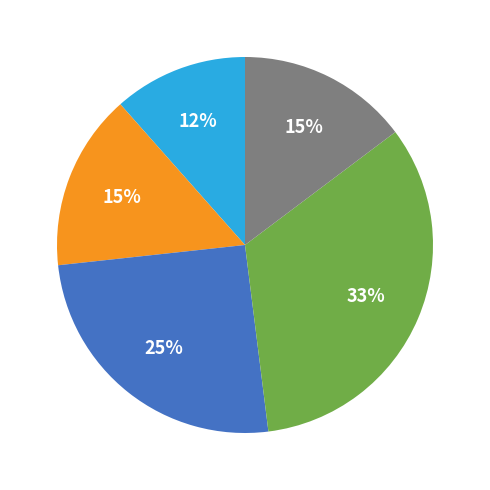

To the nearest percent, what is the average slice percentage?

20%